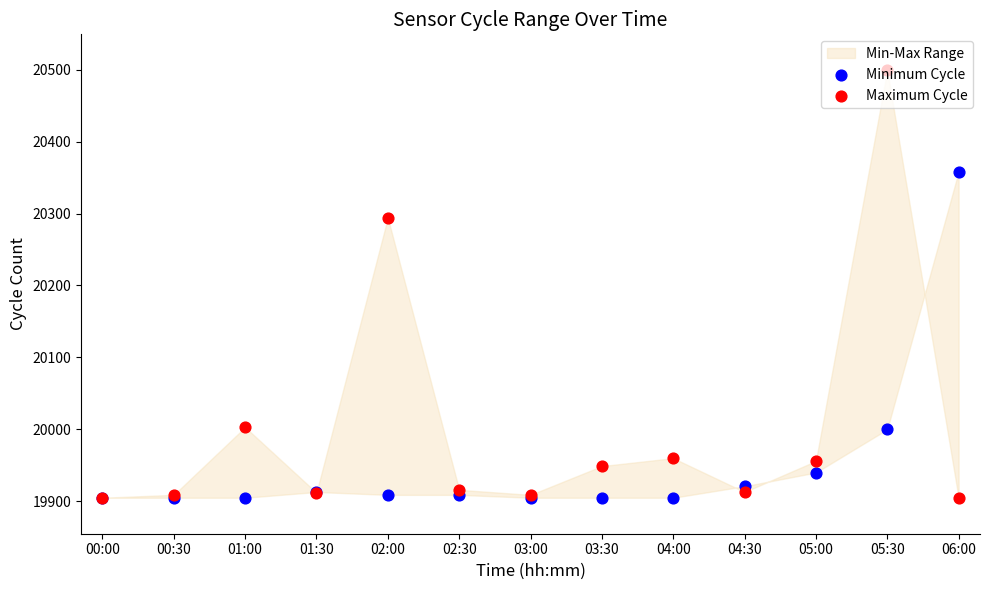

Which series contains the lowest Y value?

Minimum Cycle